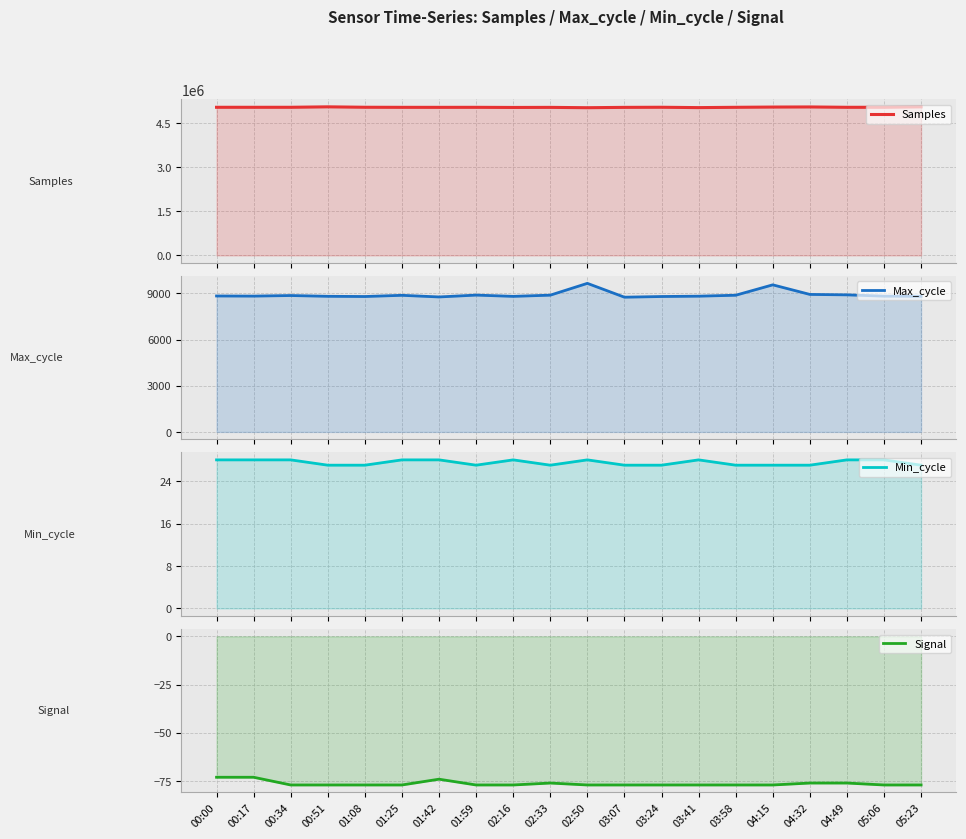

What is the smallest value displayed?

-77